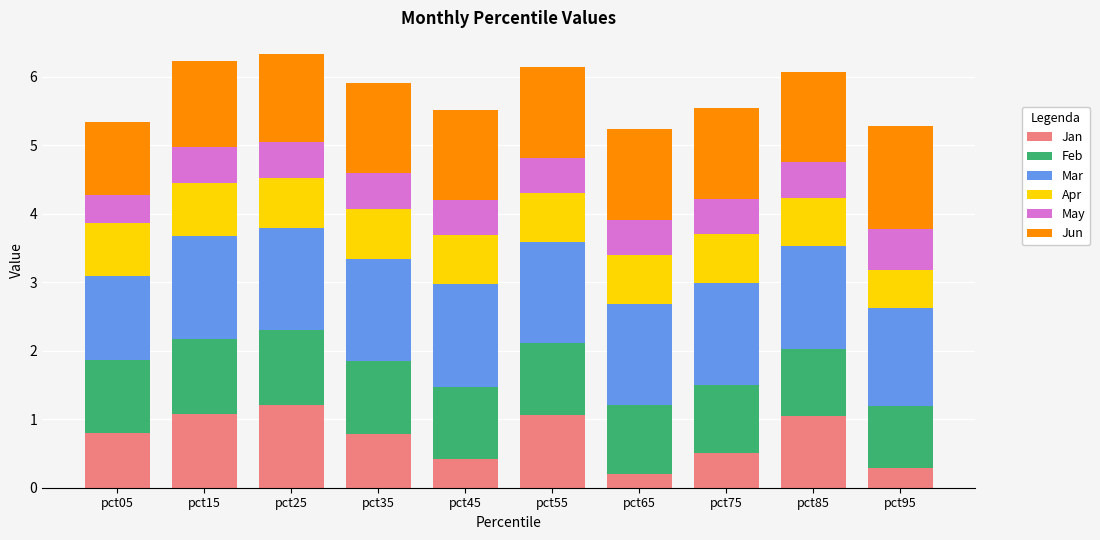

What is the difference between the maximum and minimum values in the Jan series?

1.0